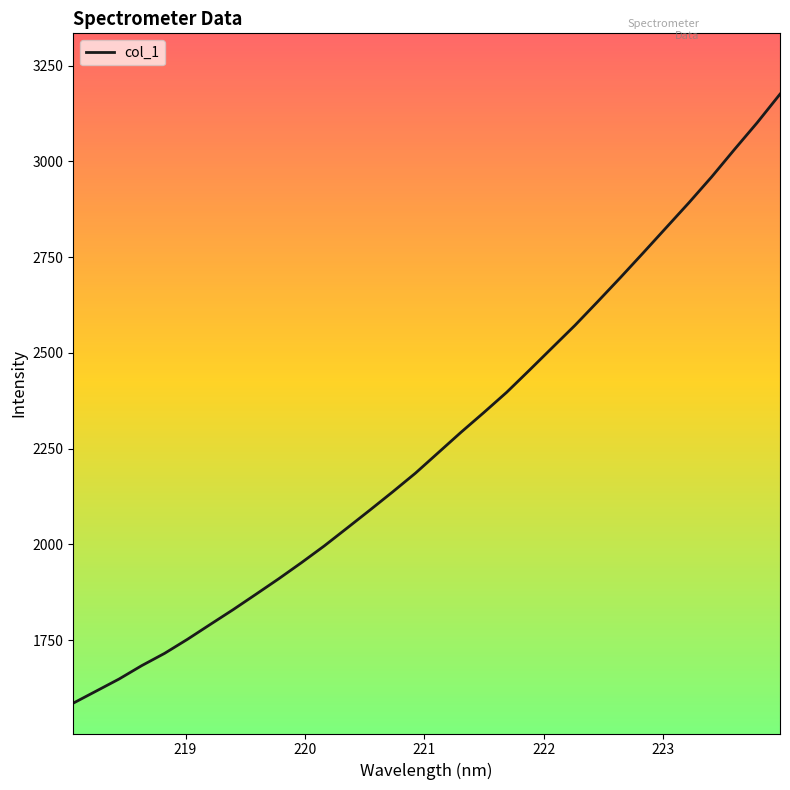

What is the difference between the maximum and minimum values?

1589.9